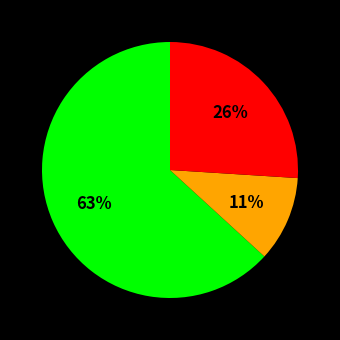

Does any single category account for the majority?

Yes